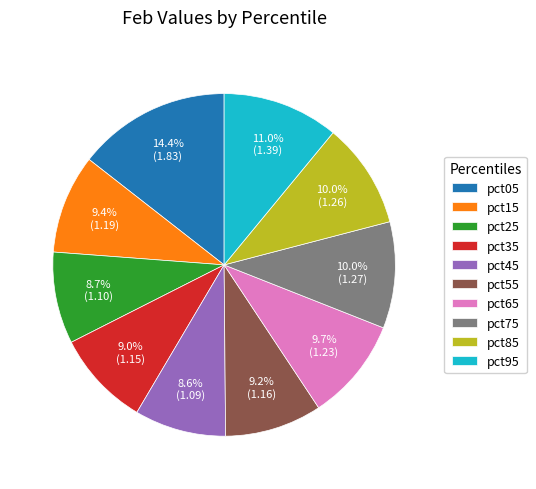

What percentage is NOT represented by pct95?

89.0%